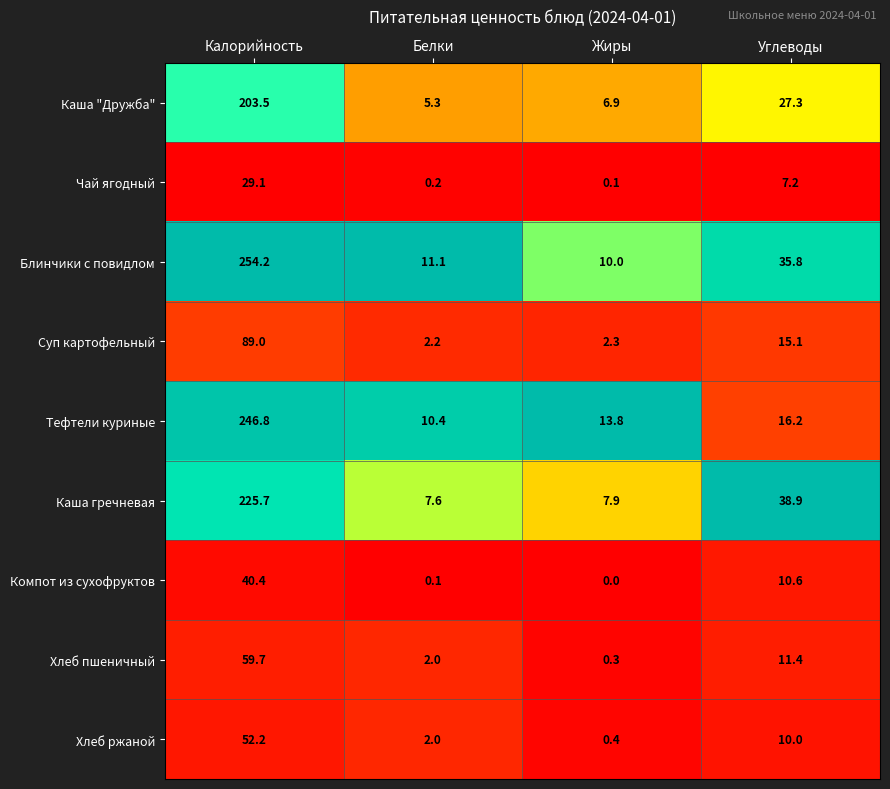

How many series are shown in this chart?

9